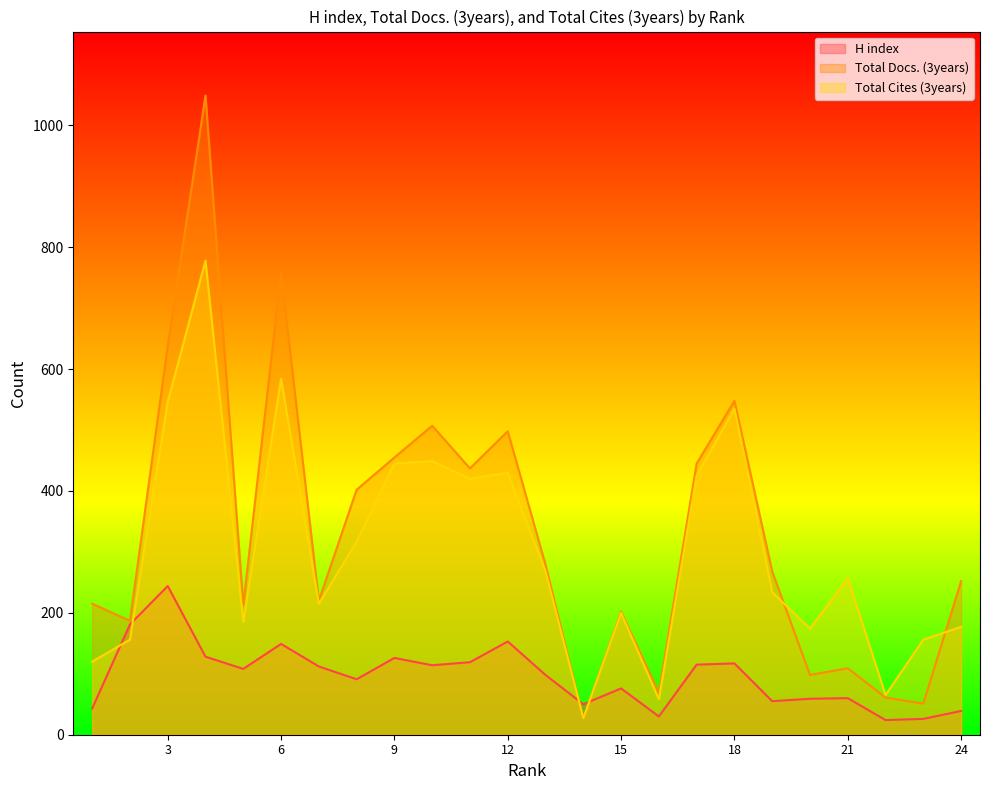

How many lines are shown in the chart?

3